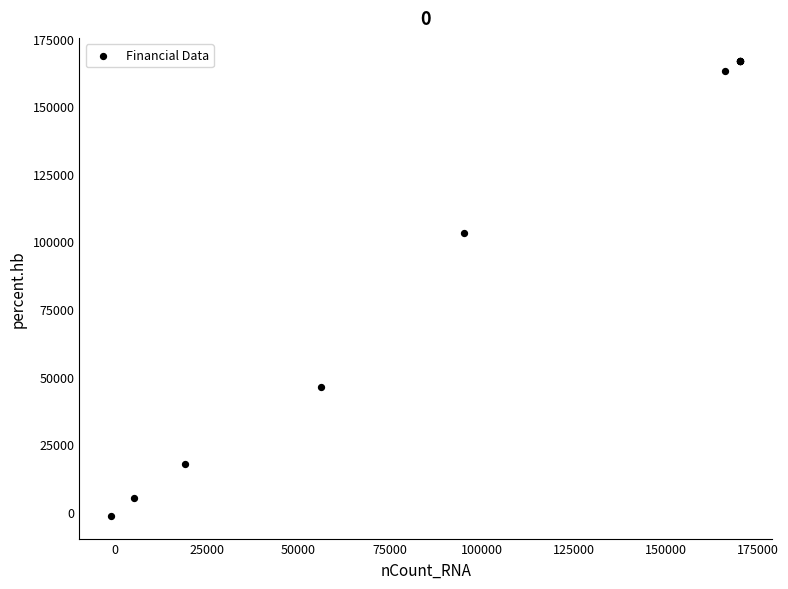

What Y value in the scatter plot is closest to 82670?

103052.4